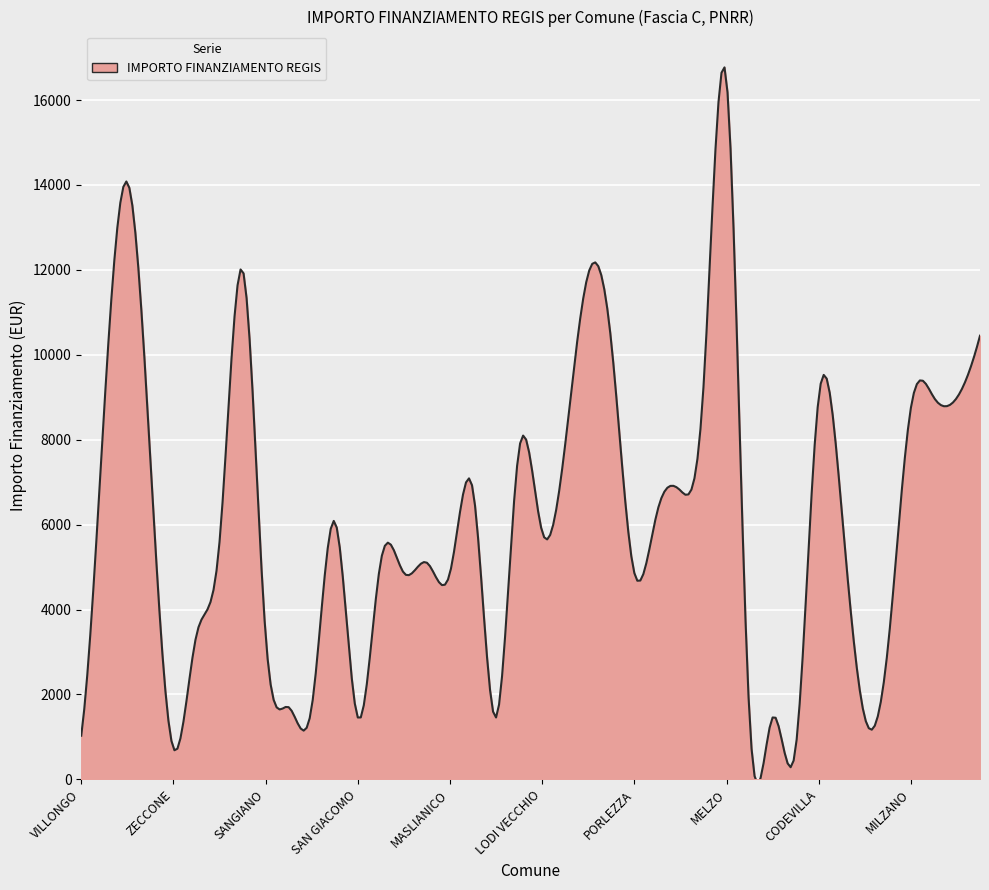

What is the maximum value shown in the chart?

16768.1